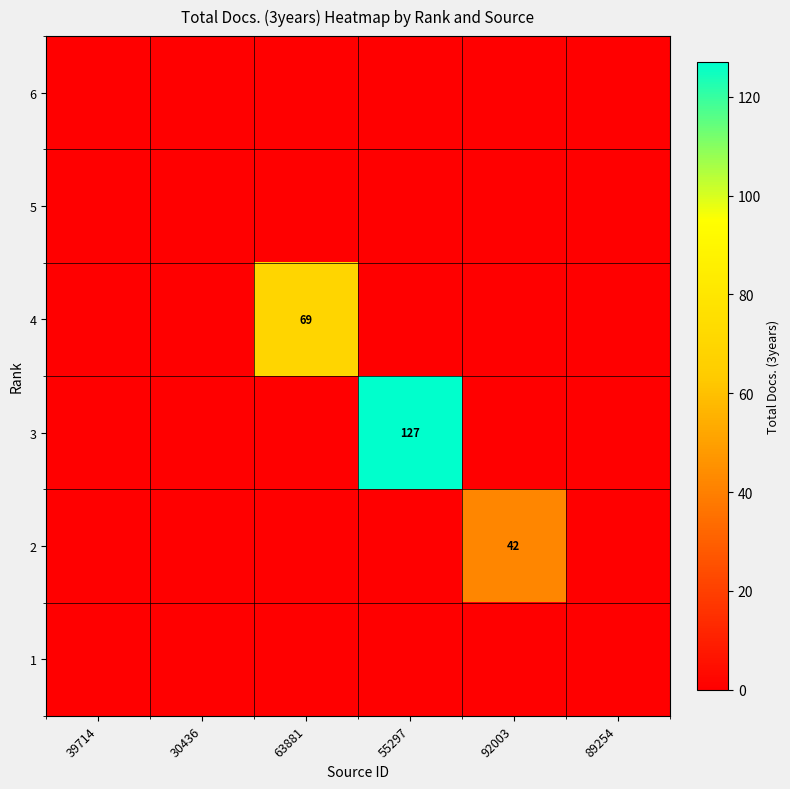

What is the greatest value displayed?

127